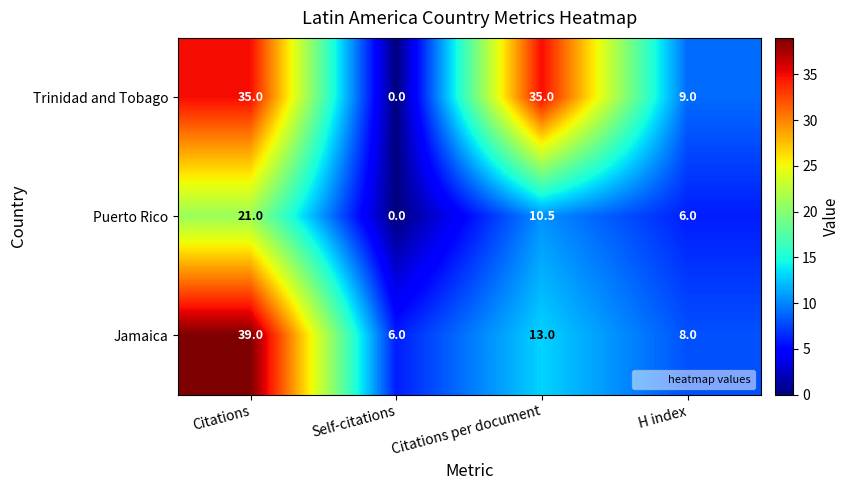

Reading left to right, transcribe all the data shown in this chart.

Trinidad and Tobago: Citations=35.0	Self-citations=0.0	Citations per document=35.0	H index=9.0
Puerto Rico: Citations=21.0	Self-citations=0.0	Citations per document=10.5	H index=6.0
Jamaica: Citations=39.0	Self-citations=6.0	Citations per document=13.0	H index=8.0